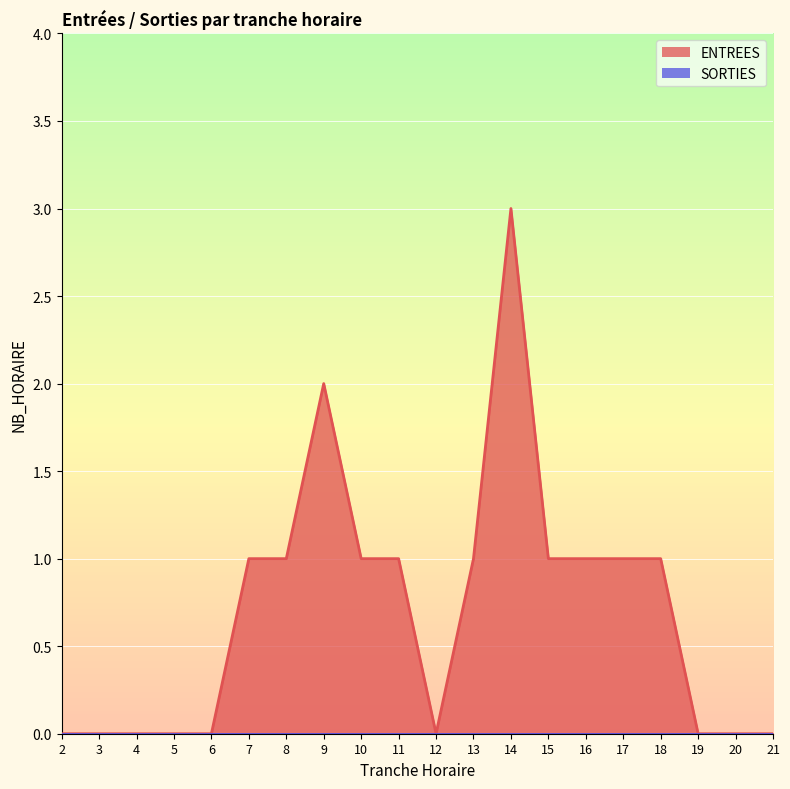

Rank the categories by value from lowest to highest.

2, 3, 4, 5, 6, 12, 19, 20, 21, 7, 8, 10, 11, 13, 15, 16, 17, 18, 9, 14